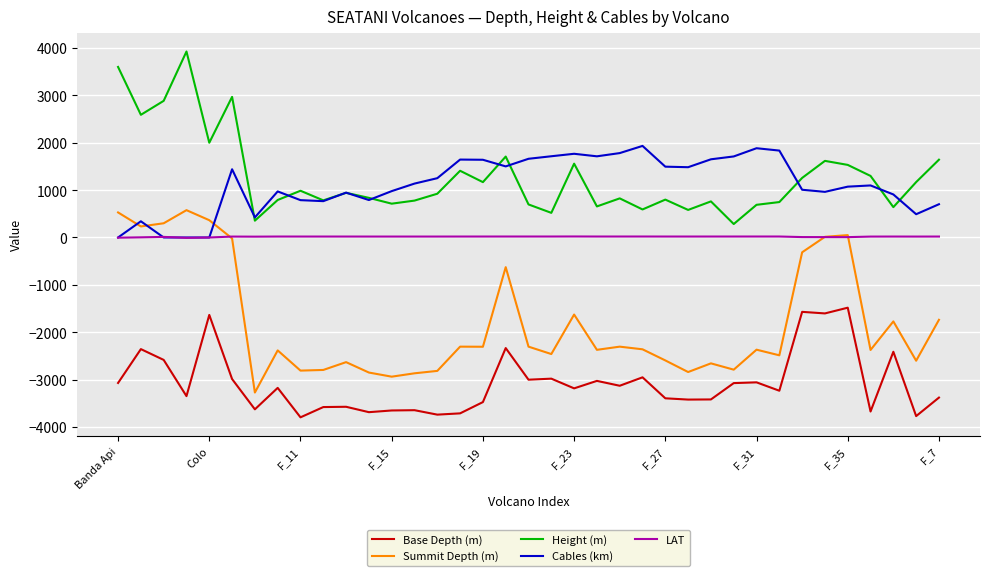

List the series in order of their peak value, highest first.

Height (m), Cables (km), Summit Depth (m), LAT, Base Depth (m)